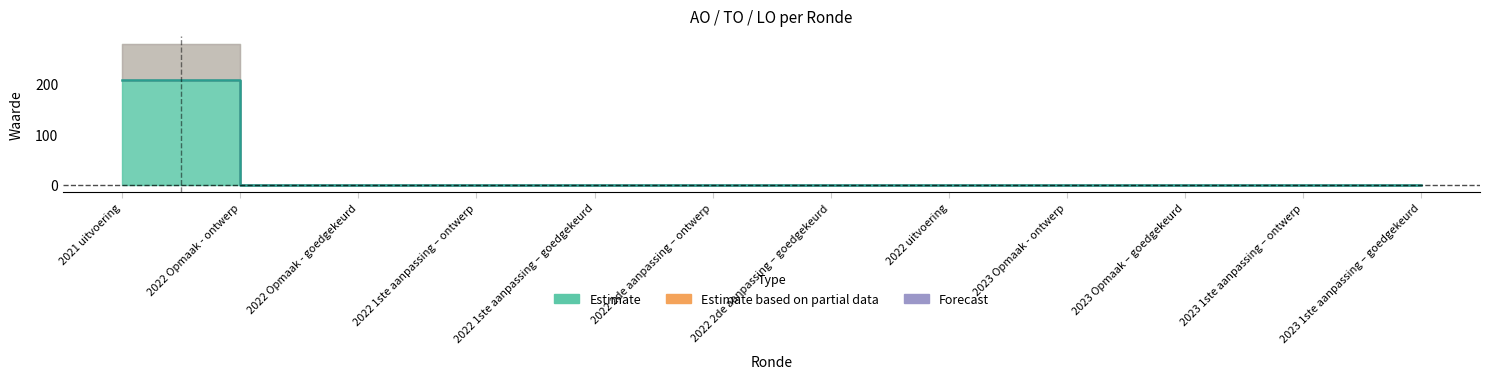

Does the chart display data point markers on the line(s)?

No